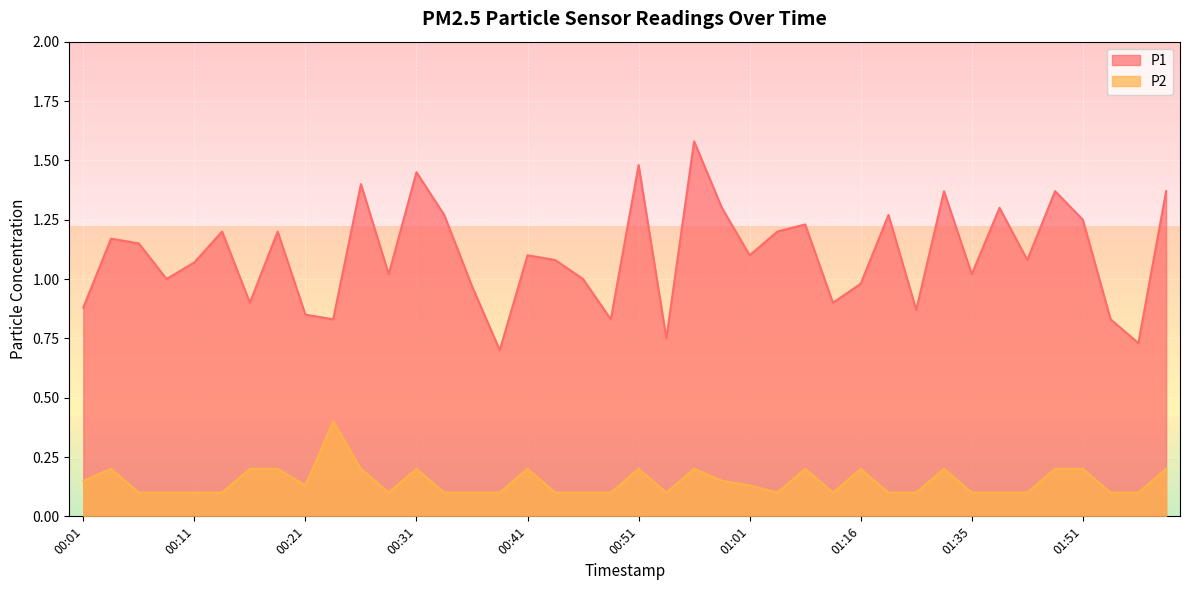

What is the label of the 31st point from the left?

01:27